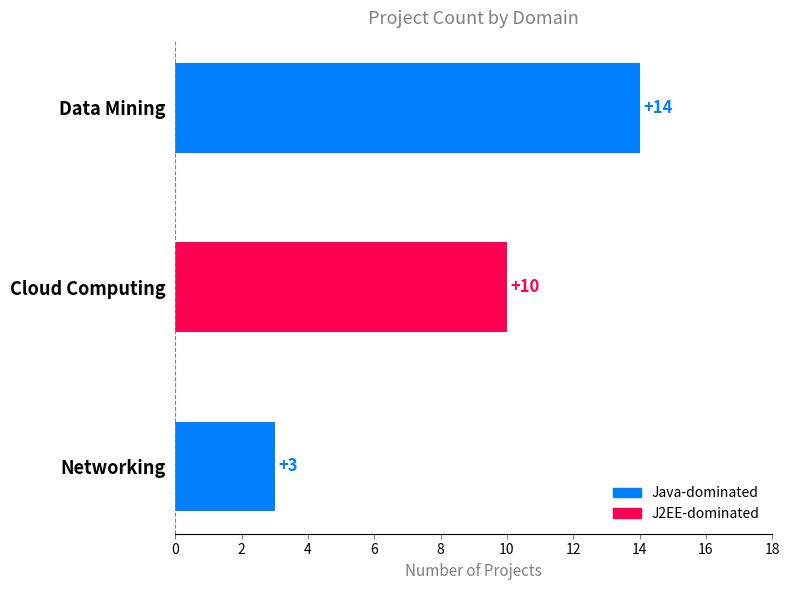

Are the bars grouped side by side (vs. stacked)?

No